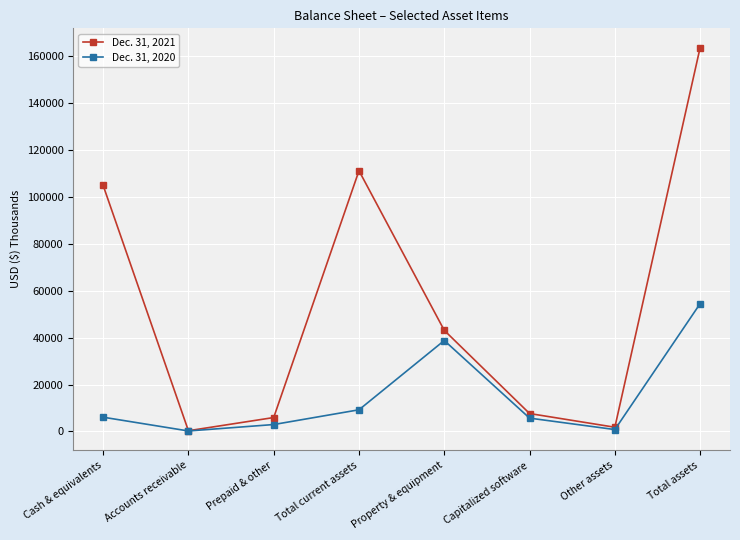

Which category has the highest value in the Dec. 31, 2021 series?

Total assets